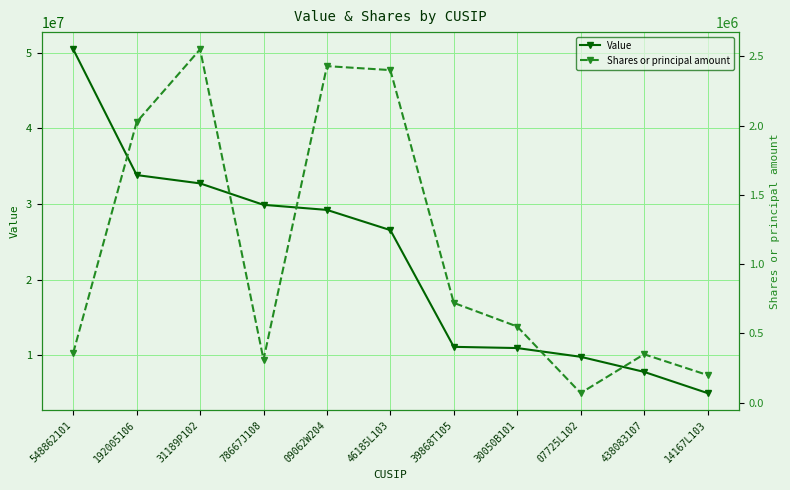

True or false: Value and Shares or principal amount cross at least once.

False